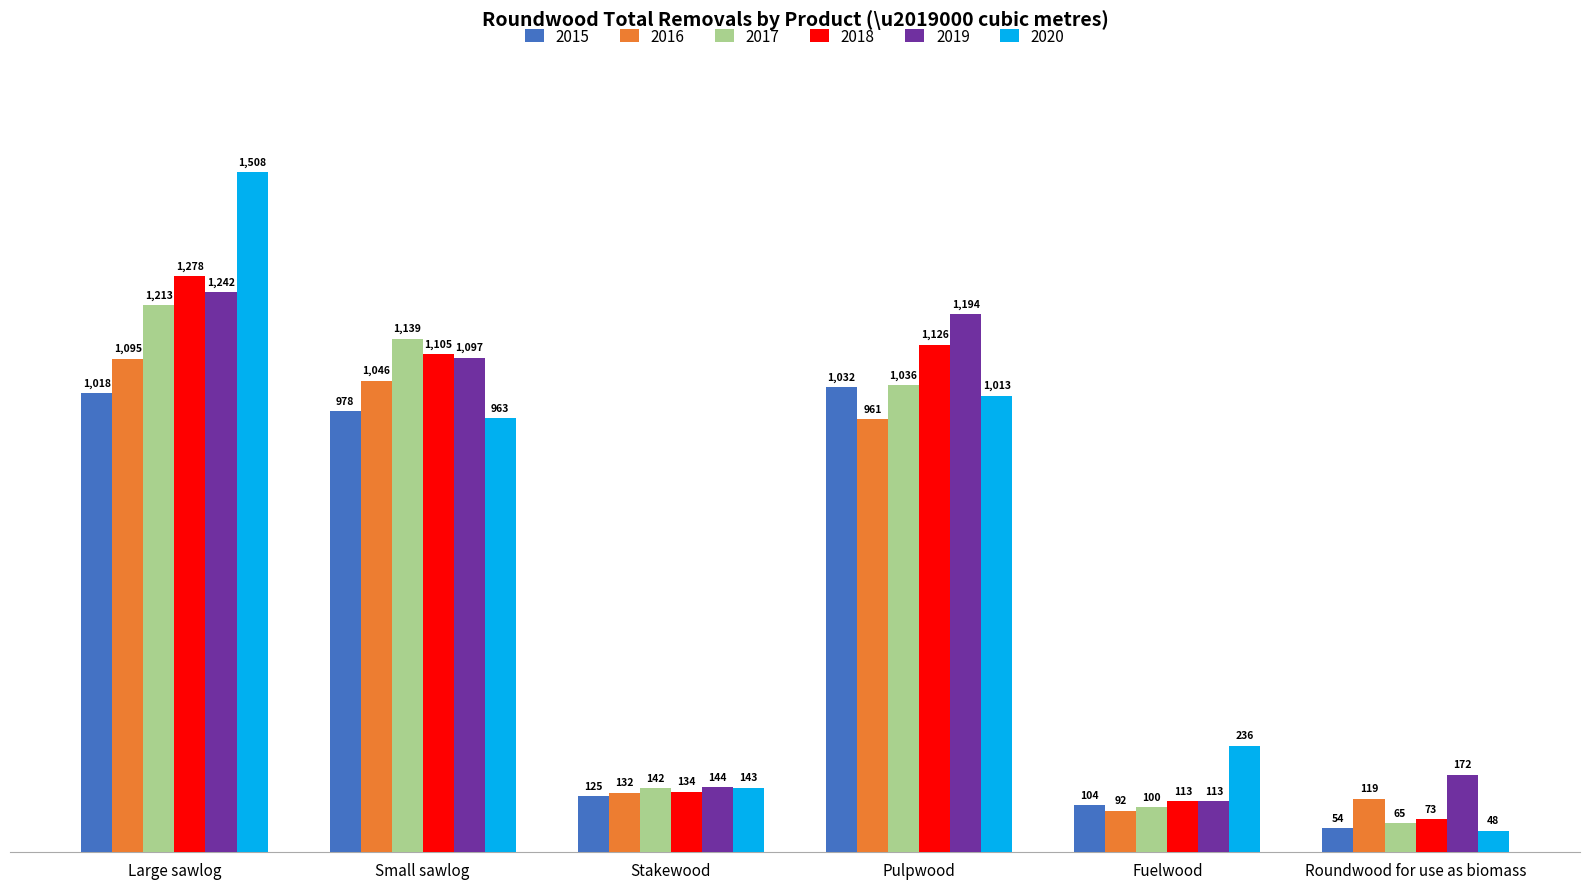

Rank the series at Small sawlog from highest to lowest value.

2017, 2018, 2019, 2016, 2015, 2020